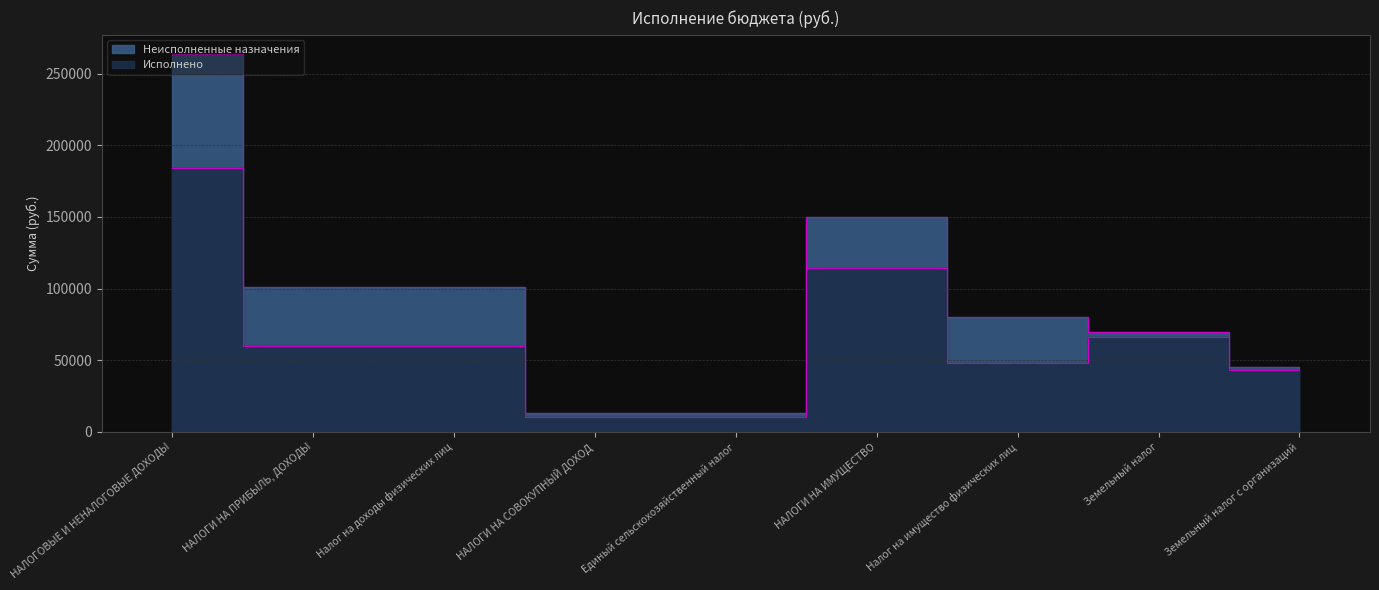

Read the value at Земельный налог.

66004.7